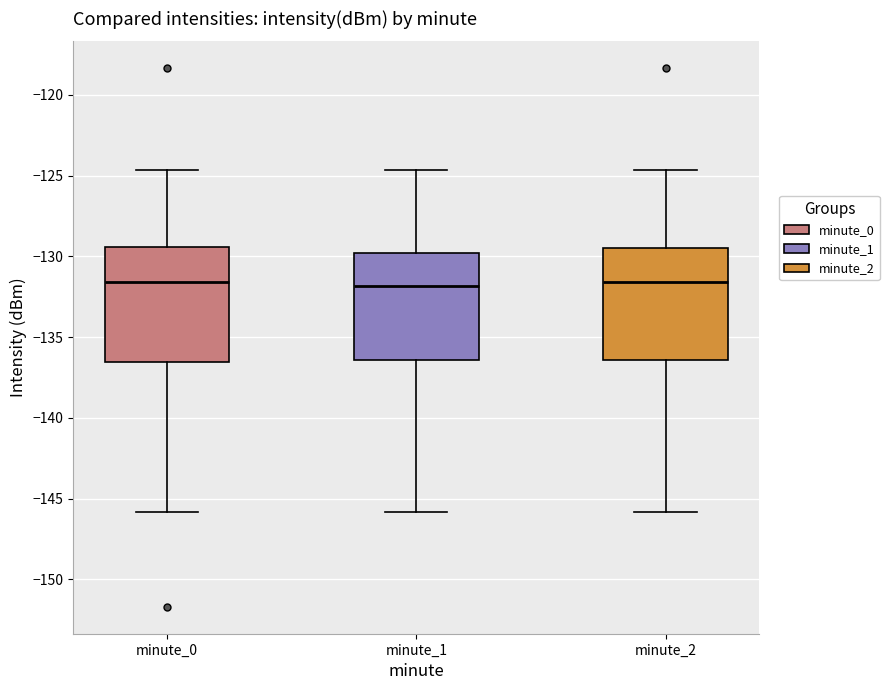

Reading left to right, read every box against the y-axis: the position of its median line, the range the box covers, and the ends of its whiskers. The values are not printed on the chart, so give them approximately, as read against the axis.

minute_0: median -131.5, box -136.5 to -129.5, whiskers -146.0 to -124.5
minute_1: median -132.0, box -136.5 to -130.0, whiskers -146.0 to -124.5
minute_2: median -131.5, box -136.5 to -129.5, whiskers -146.0 to -124.5